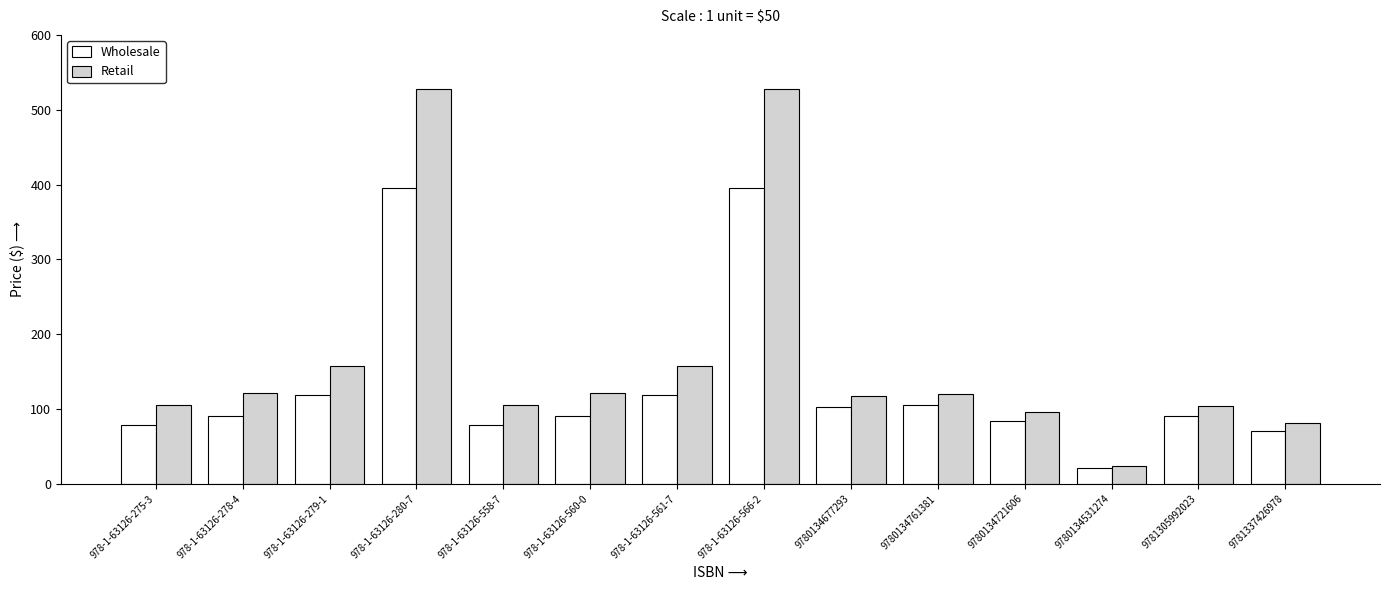

What is the maximum value for Wholesale?

396.0